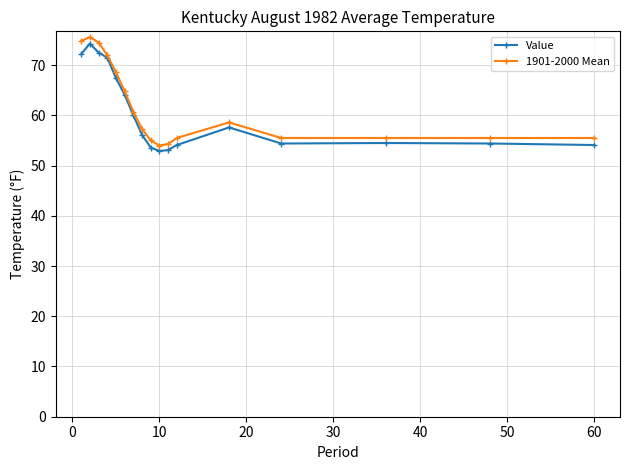

What is the highest value of the Value series?

74.3